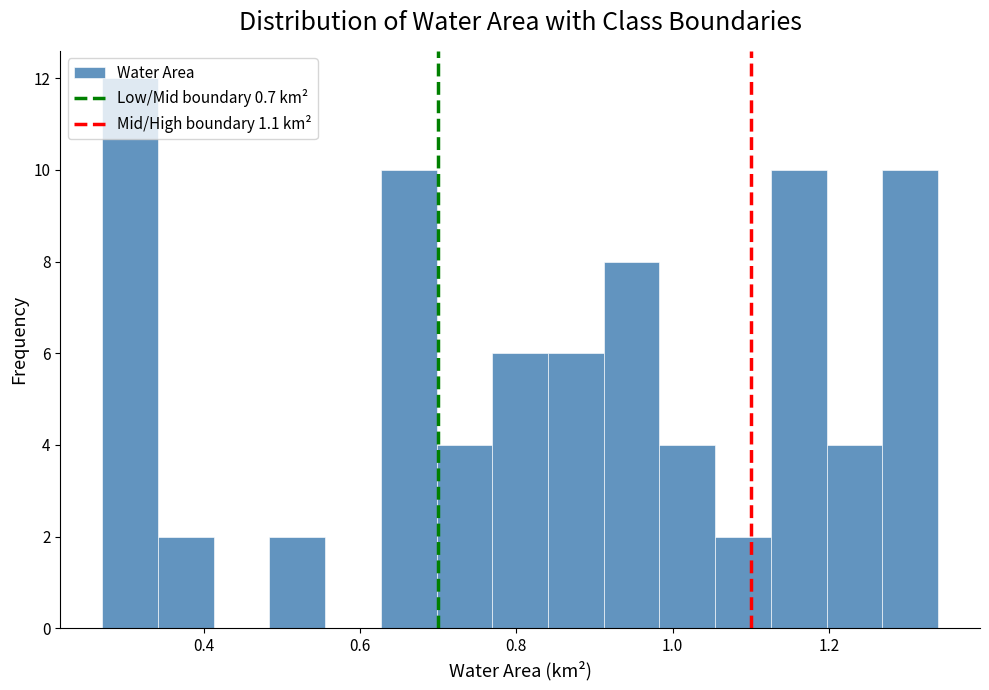

Read against the x-axis, roughly where is the centre of the tallest bar?

0.30